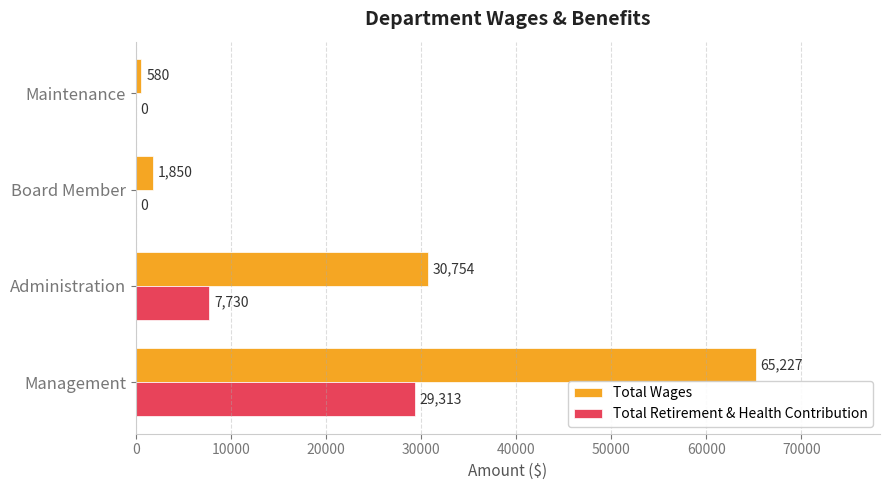

The Total Retirement & Health Contribution series shows 1827 at Administration. True or false?

False